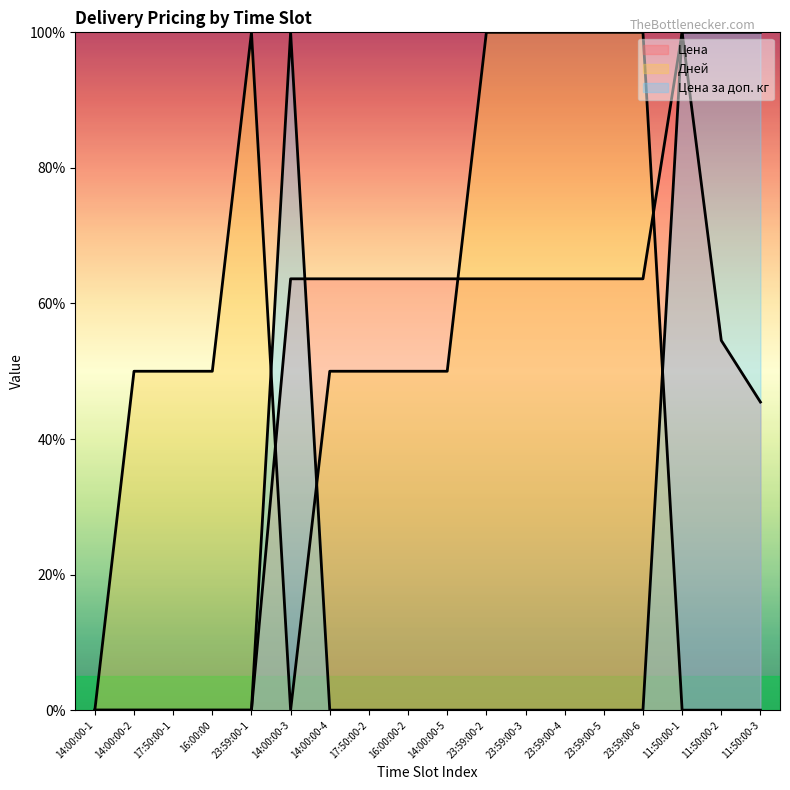

What is the label of the 17th point from the right?

14:00:00-2